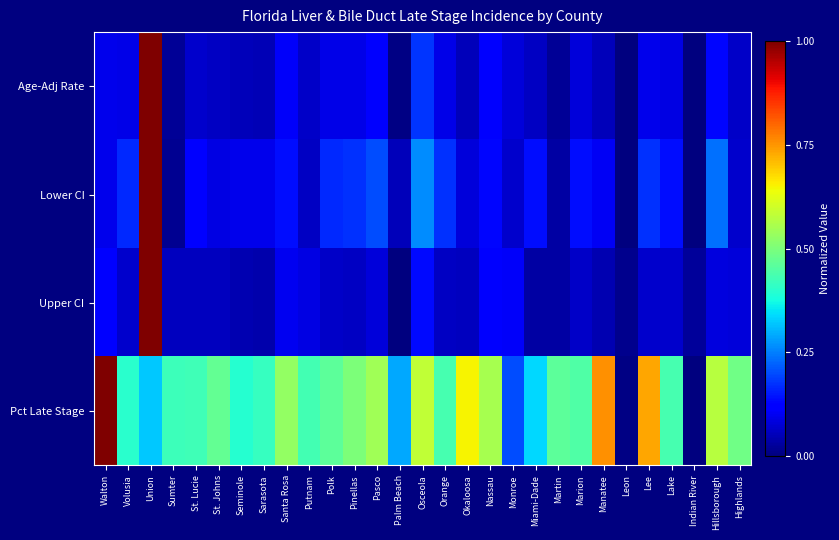

What is the difference between the highest and lowest values at Highlands?

0.4